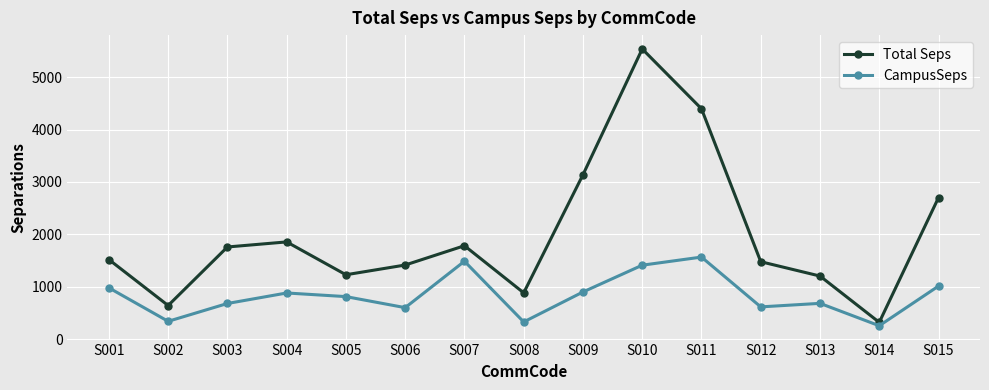

How many values in the Total Seps series exceed 1517?

8